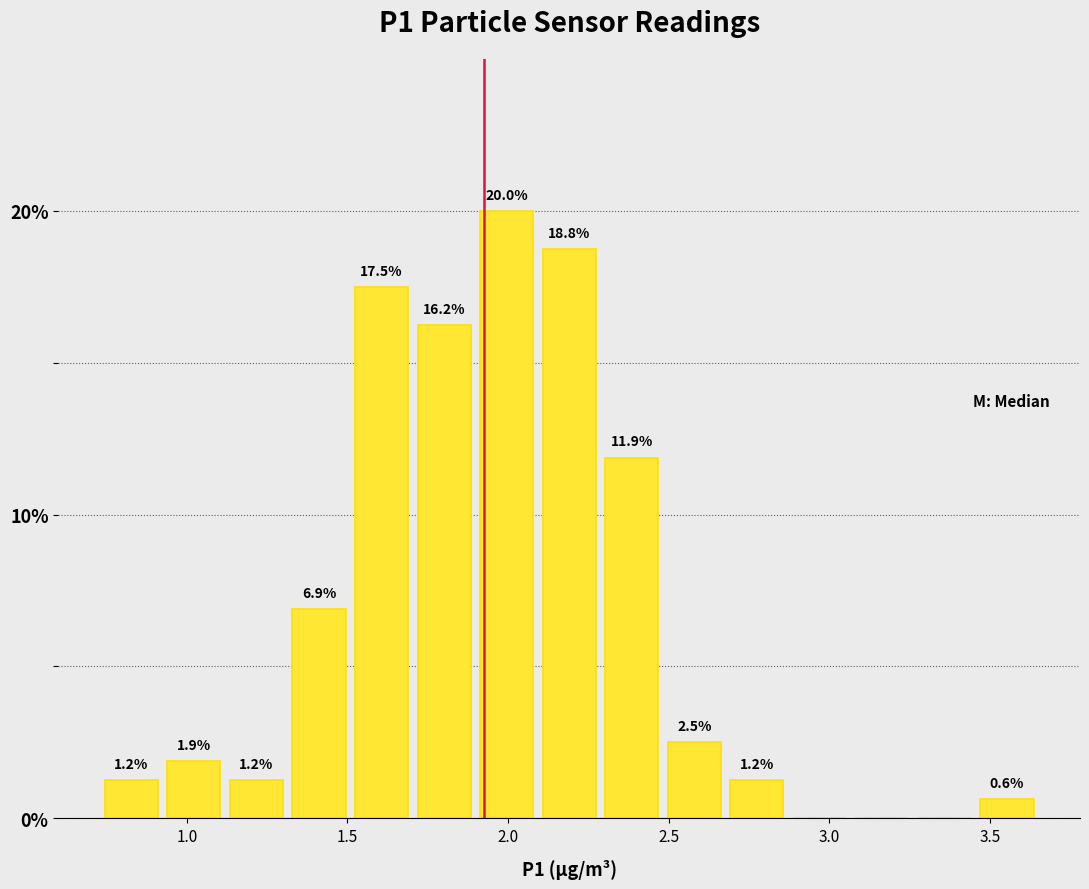

Read against the x-axis, roughly where is the centre of the tallest bar?

2.00